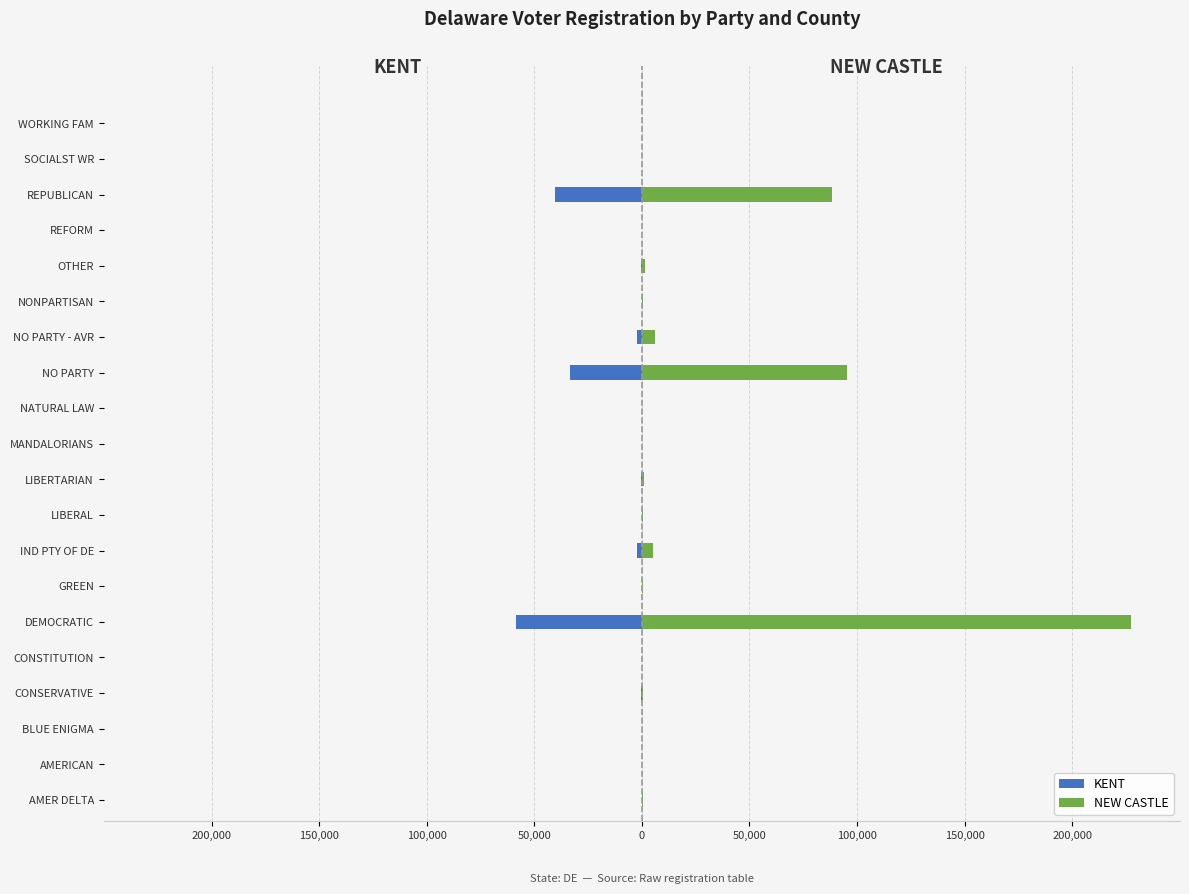

How many values in the NEW CASTLE series exceed 467?

9